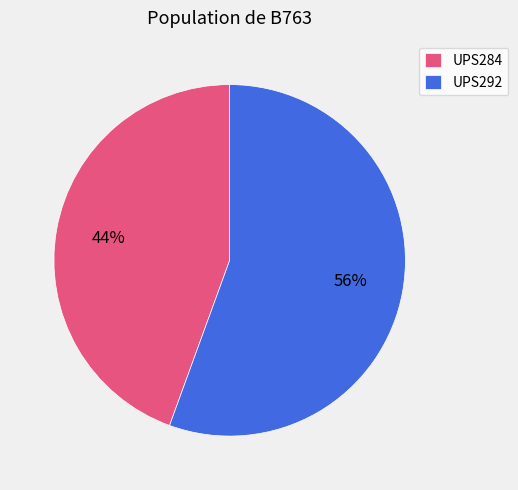

How many slices are in this pie chart?

2